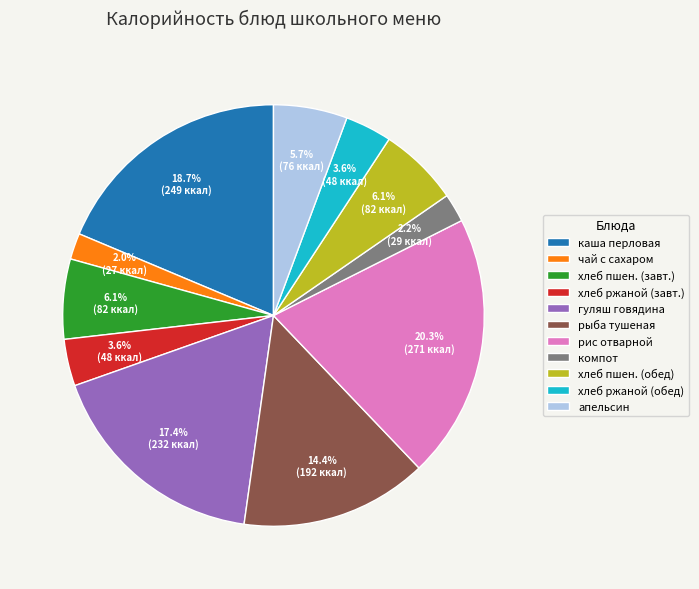

How many slices are in this pie chart?

11